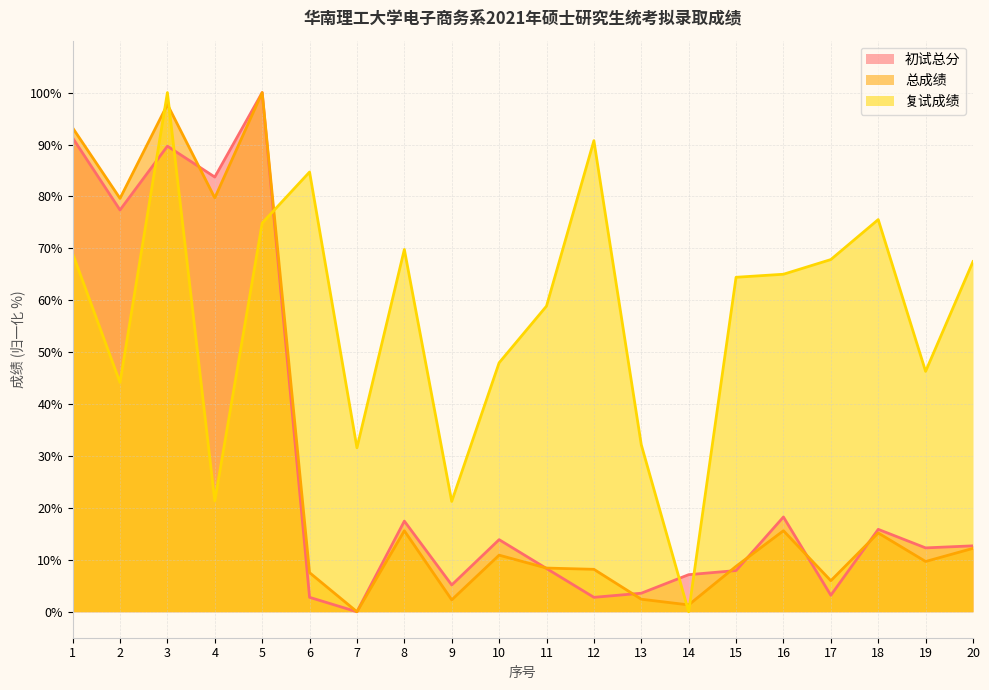

What is the total value across all series at 3?

287.4